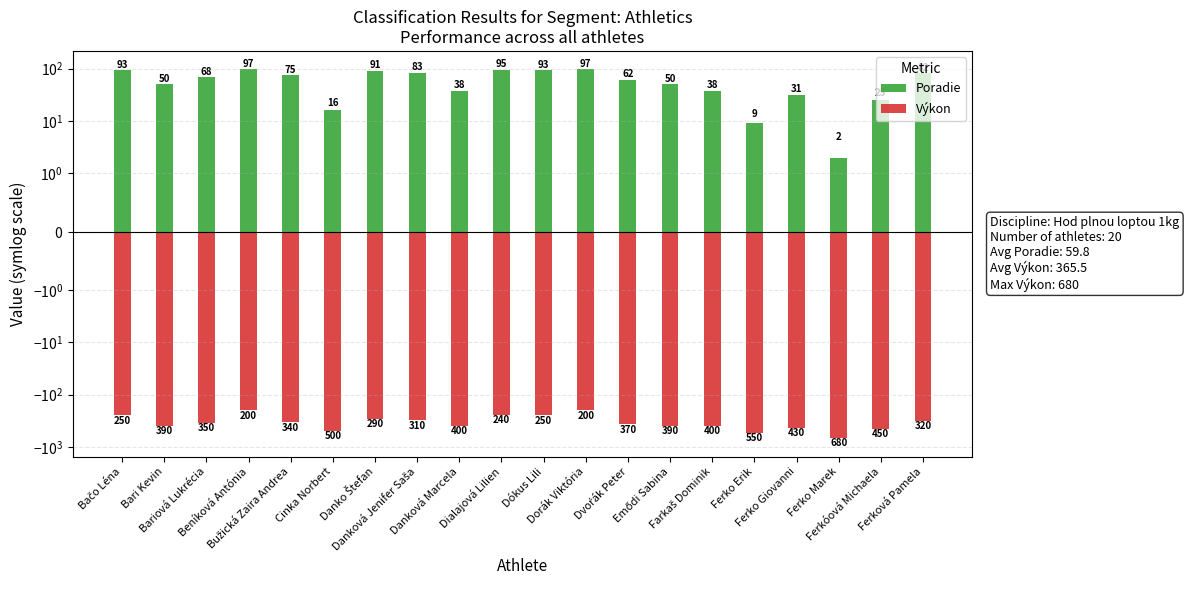

Which series has the largest total across all categories?

Poradie